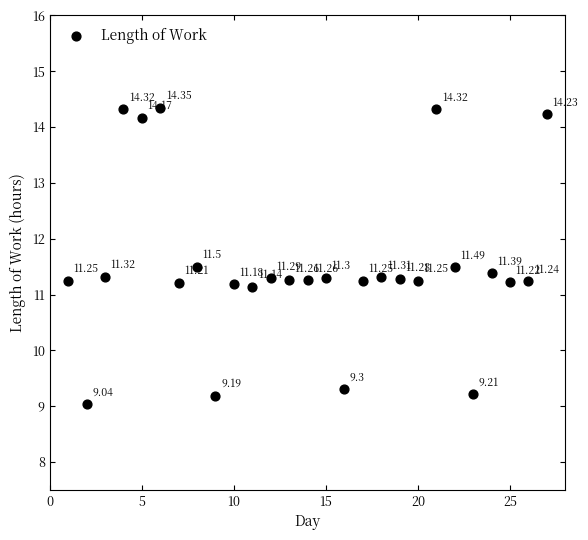

What is the range of X values (max minus min)?

26.0